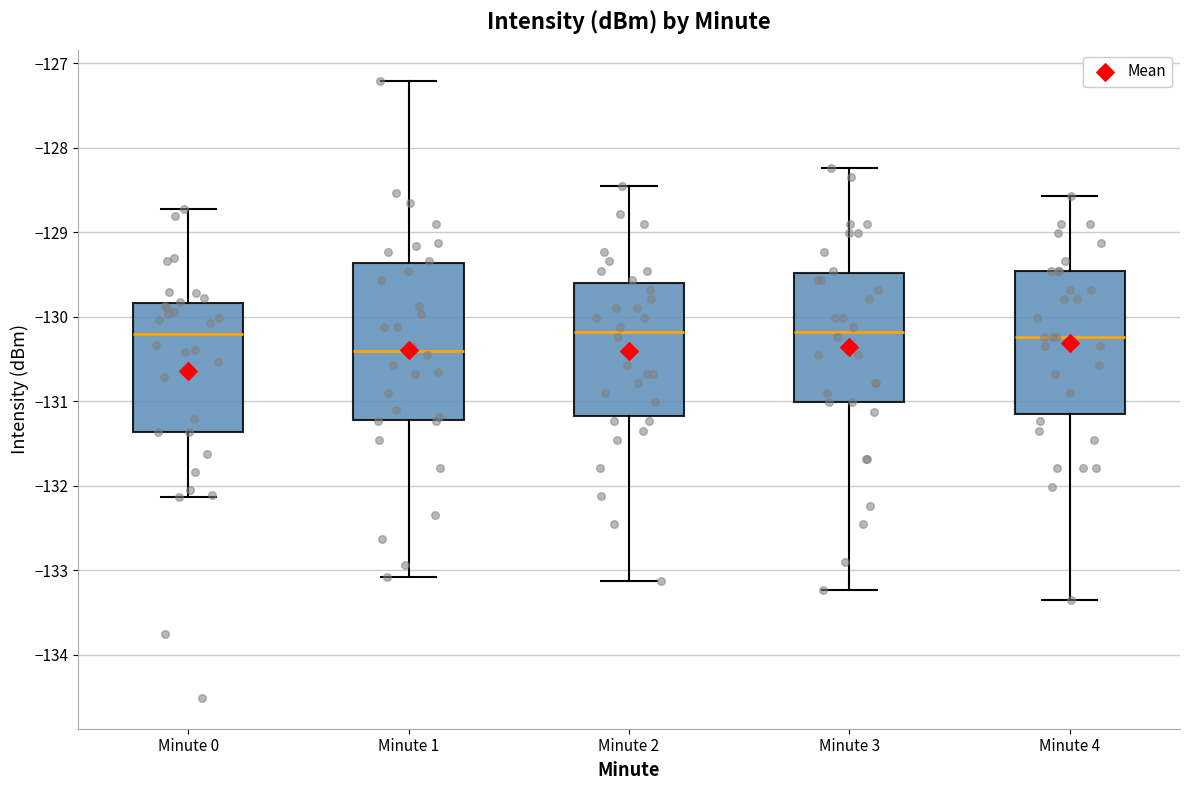

Comparing the boxes themselves (not the whiskers), which one is the tallest?

Minute 1